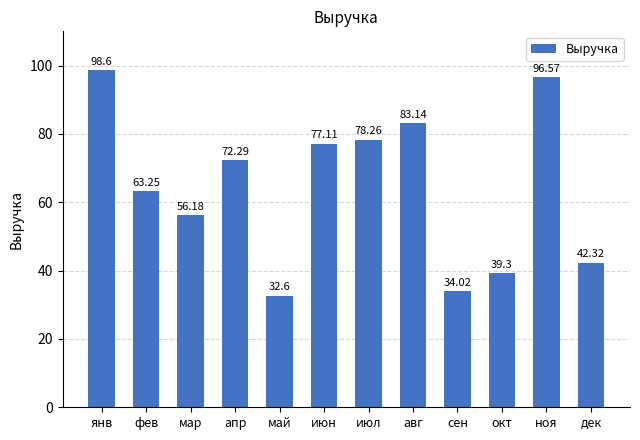

Count the number of values greater than 72.

6